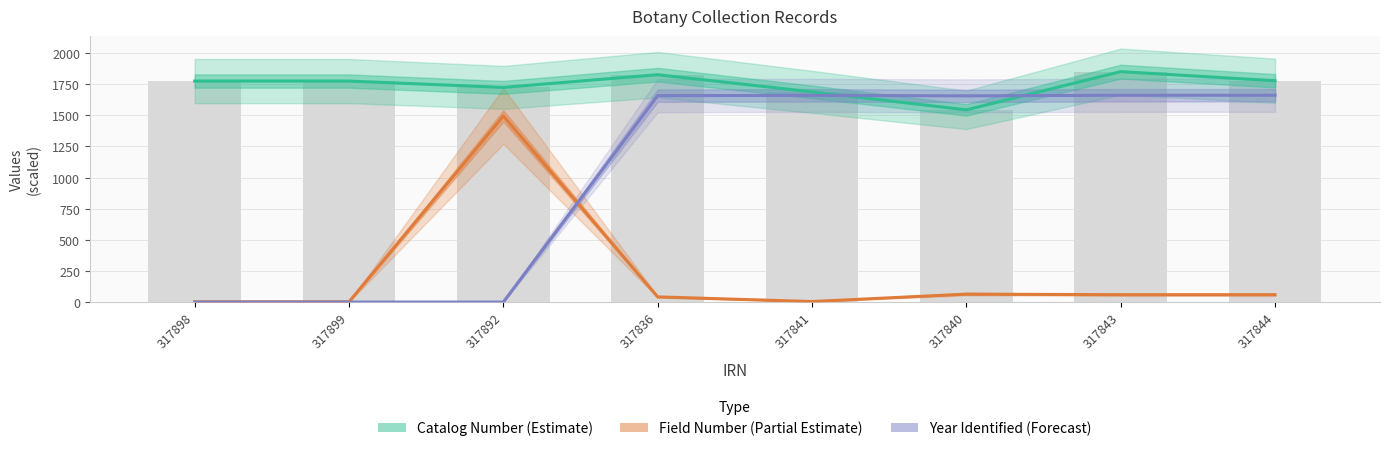

True or false: Year Identified (Forecast) has a value of -627.4 at 317898.

False